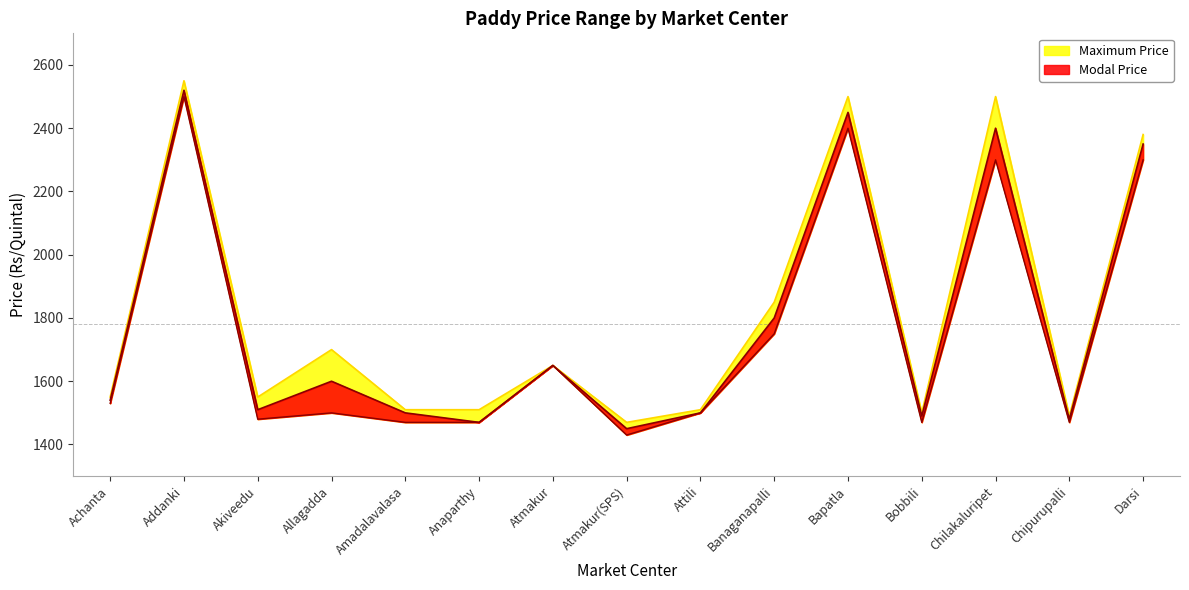

How many lines are shown in the chart?

3